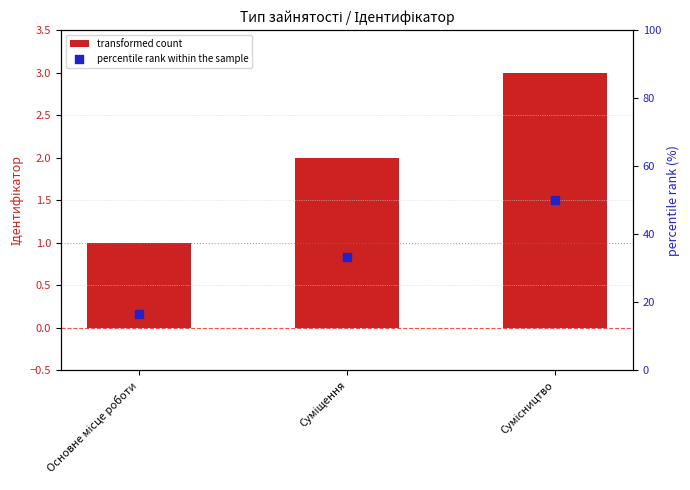

Which series contains the lowest Y value?

transformed count